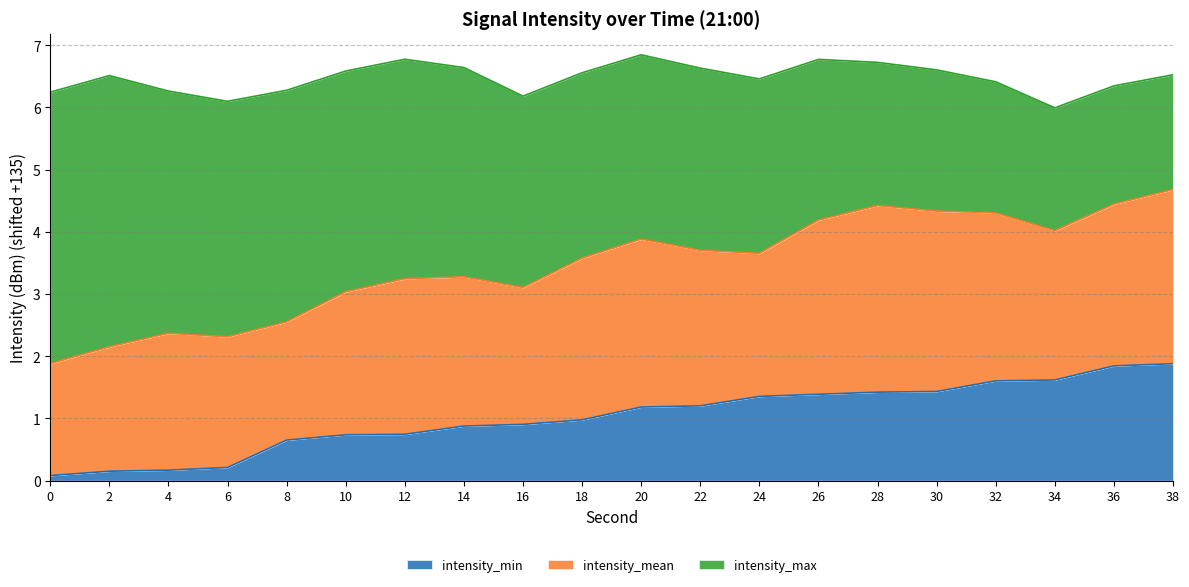

At how many categories does at least one series exceed -131?

2